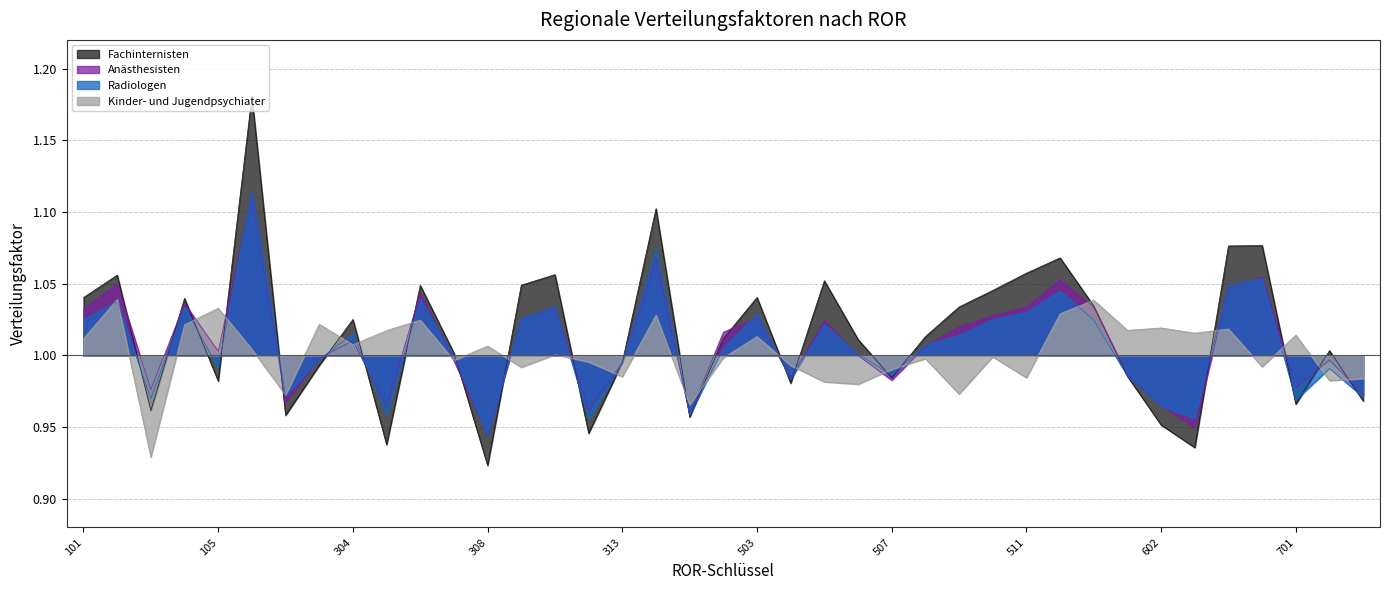

At 201, list the series in order from smallest to largest.

Kinder- und Jugendpsychiater, Anästhesisten, Radiologen, Fachinternisten